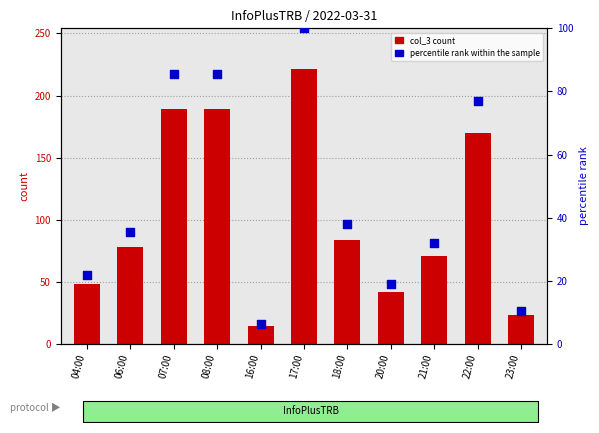

At which category is the sum across all series the highest?

17:00